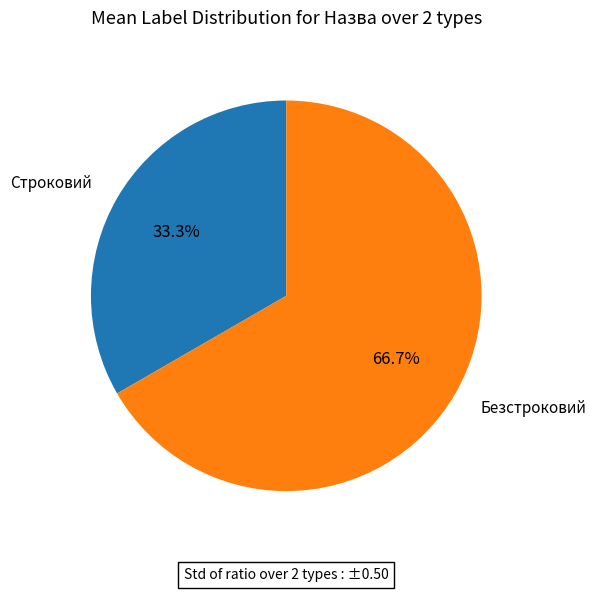

What is the largest slice in the pie chart?

Безстроковий